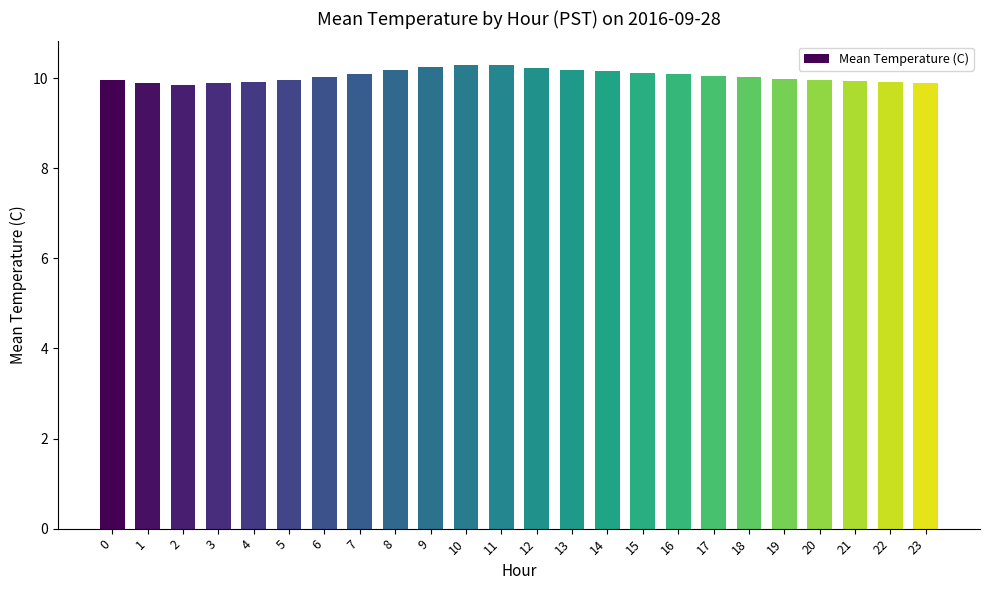

The chart shows a value of 9.9 at 22. True or false?

True